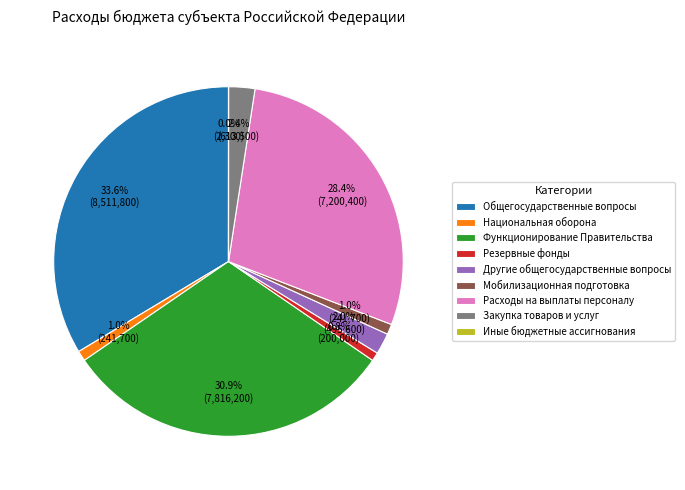

How much of the chart is everything except Расходы на выплаты персоналу?

71.6%